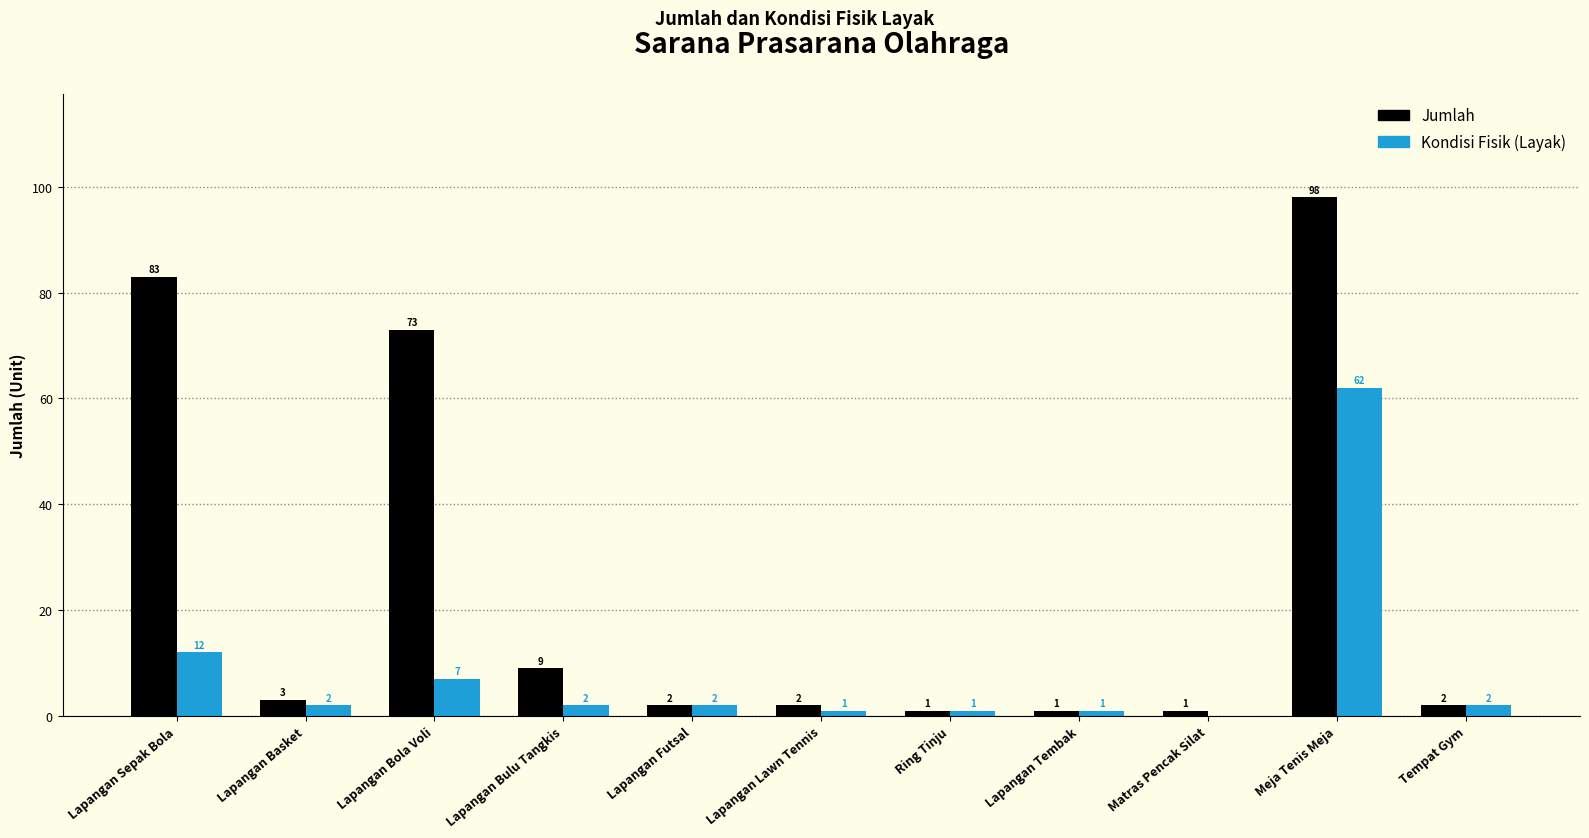

Which series has the largest total across all categories?

Jumlah